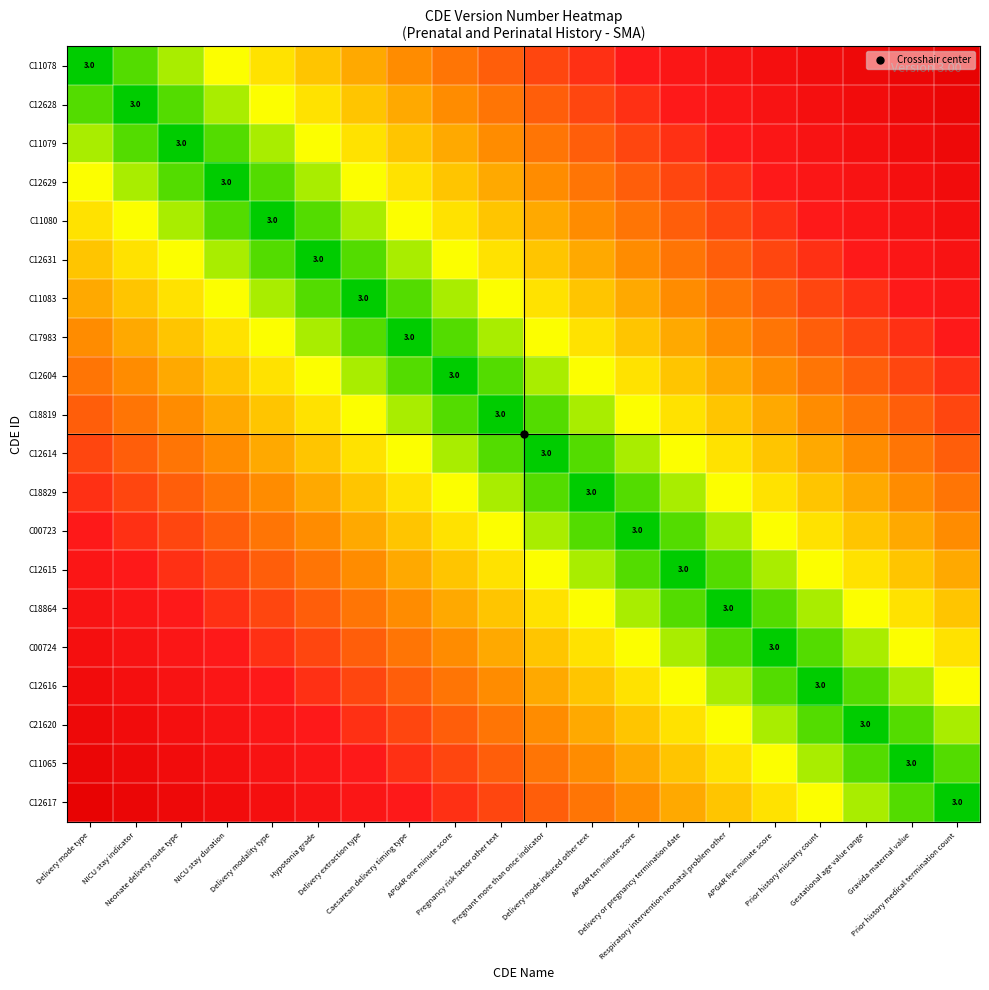

List the series in order of their peak value, lowest first.

C18819, C12614, C12604, C18829, C17983, C00723, C11083, C12615, C12631, C18864, C11080, C00724, C12629, C12616, C11079, C21620, C12628, C11065, C11078, C12617